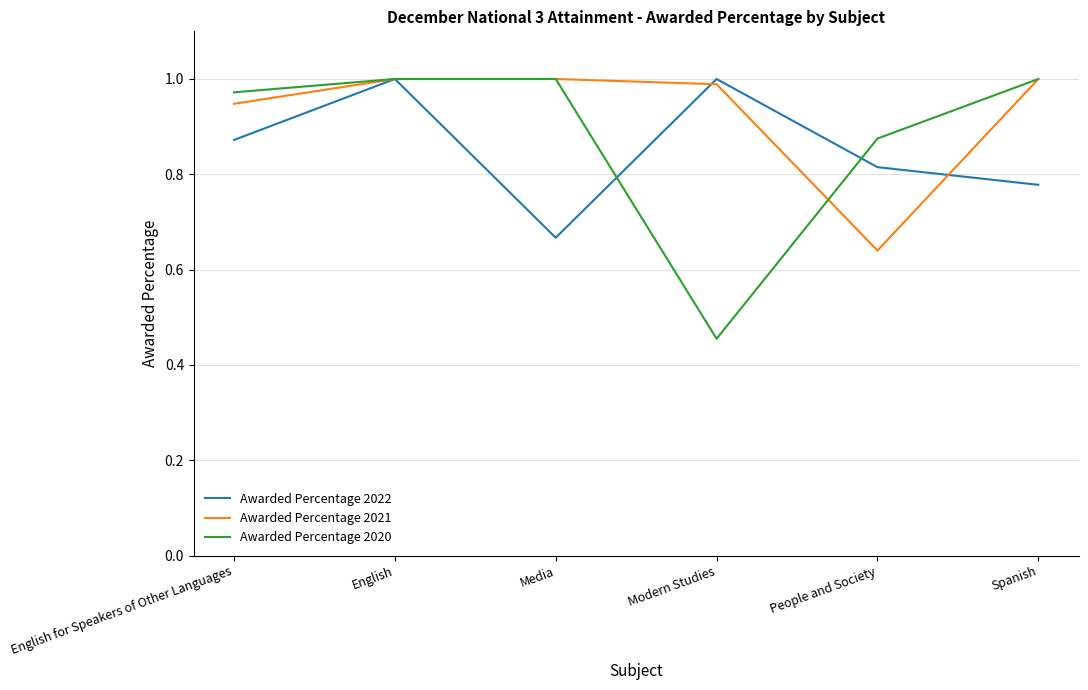

What position from the right is Spanish?

1